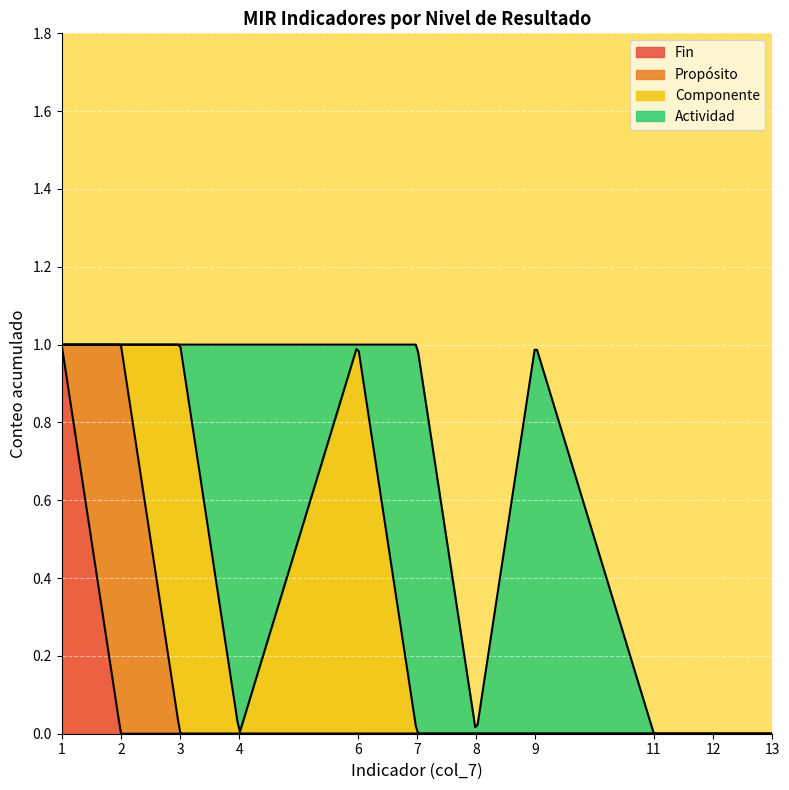

Which series has the widest spread of values?

Fin